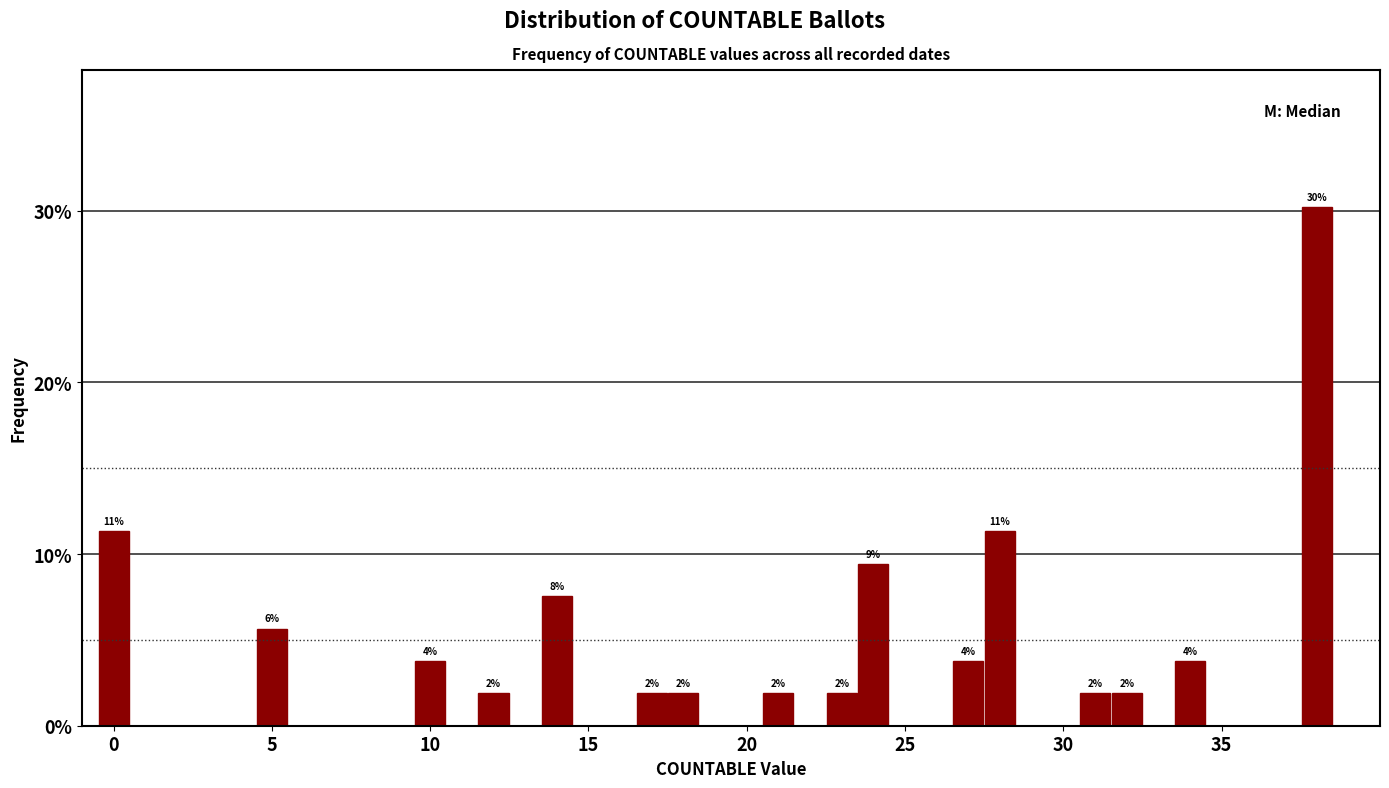

Around what value on the x-axis is the tallest bar? Give the approximate position of its centre, as read against the axis.

38.0